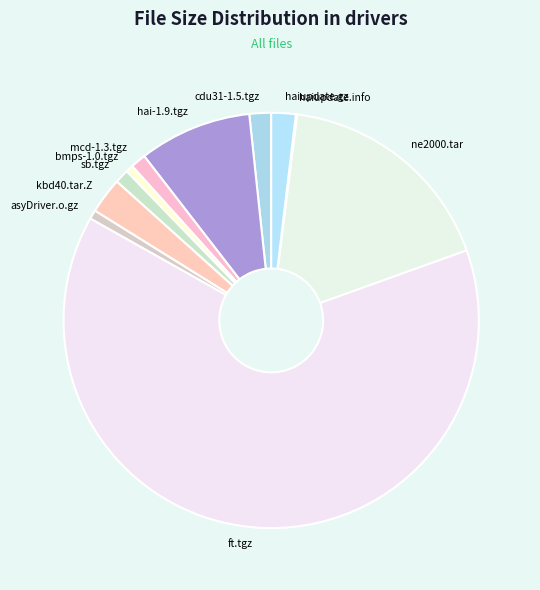

Do ne2000.tar and haiupdate.gz together represent more than half of the pie?

No